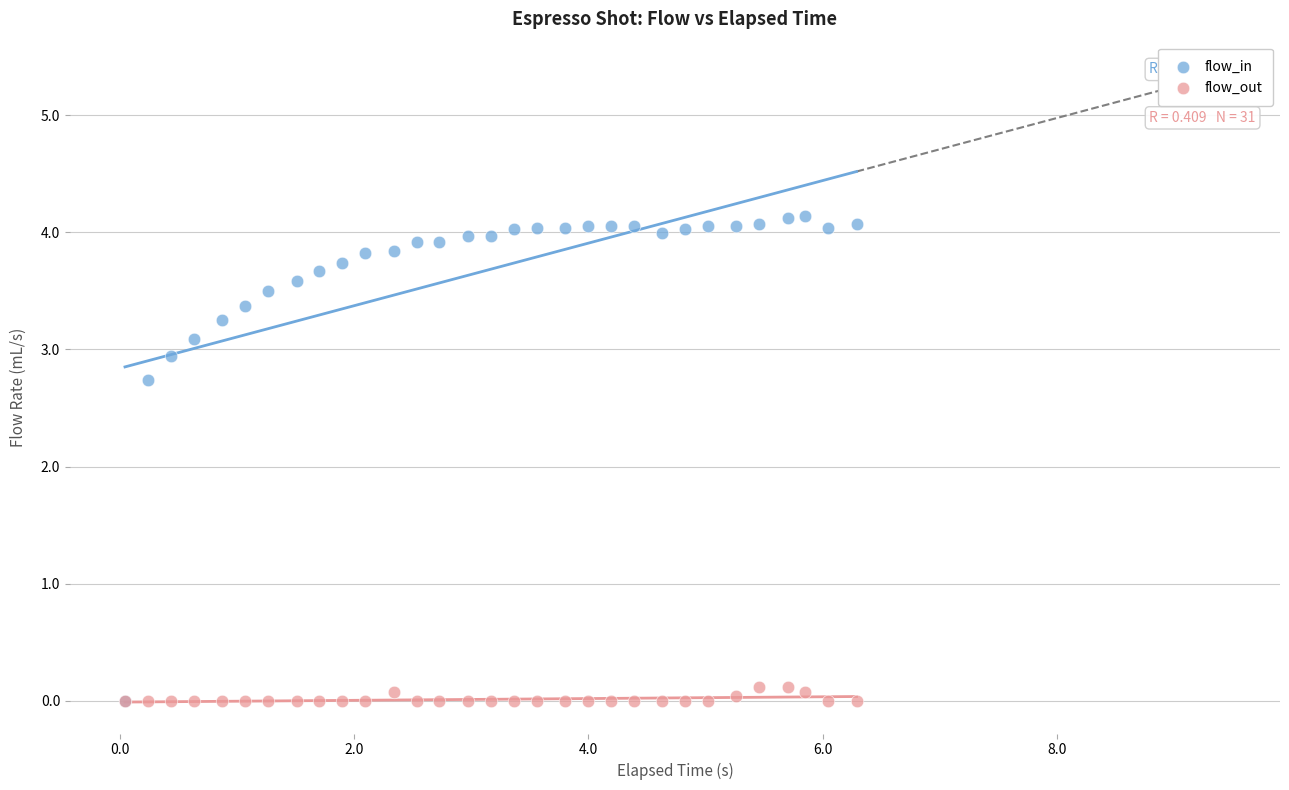

Across all series, what Y value is closest to 2?

2.7